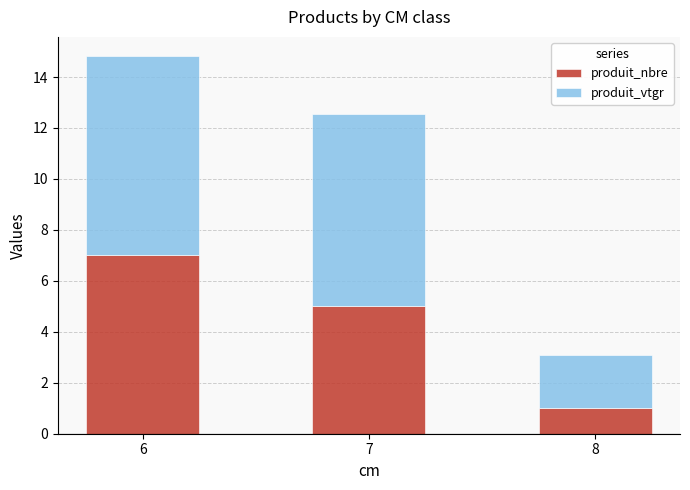

Are the bars horizontal?

No